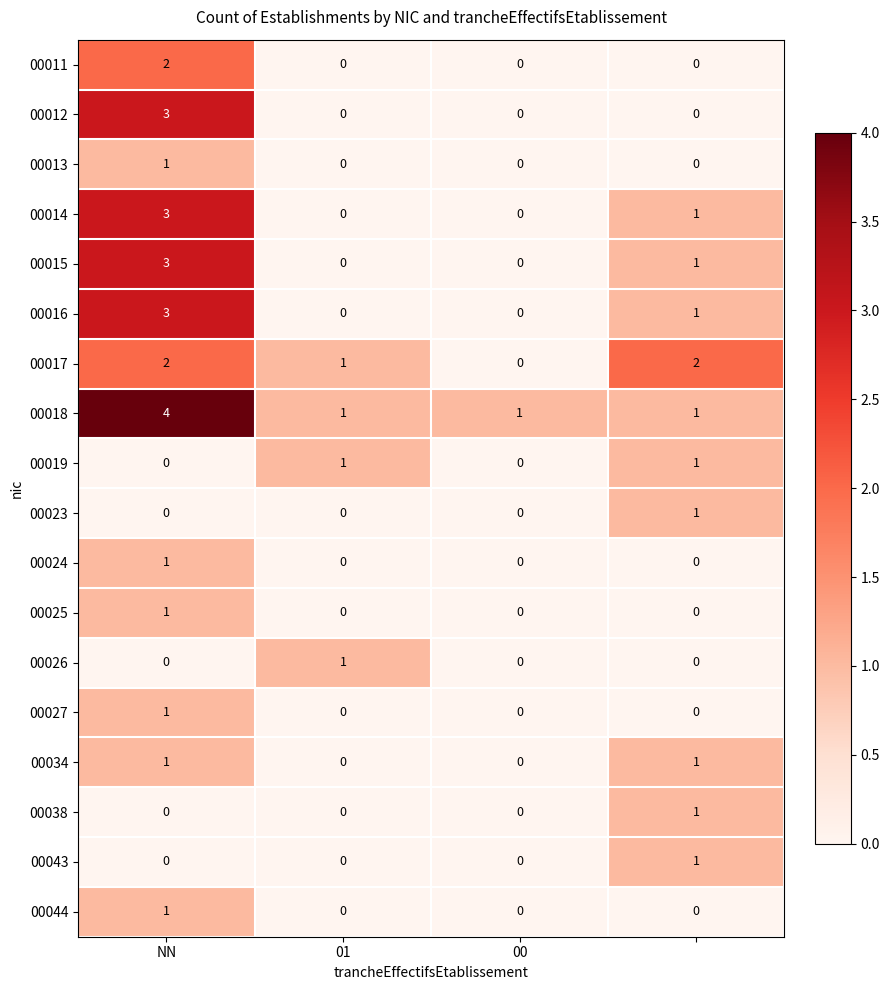

What is the greatest value displayed?

4